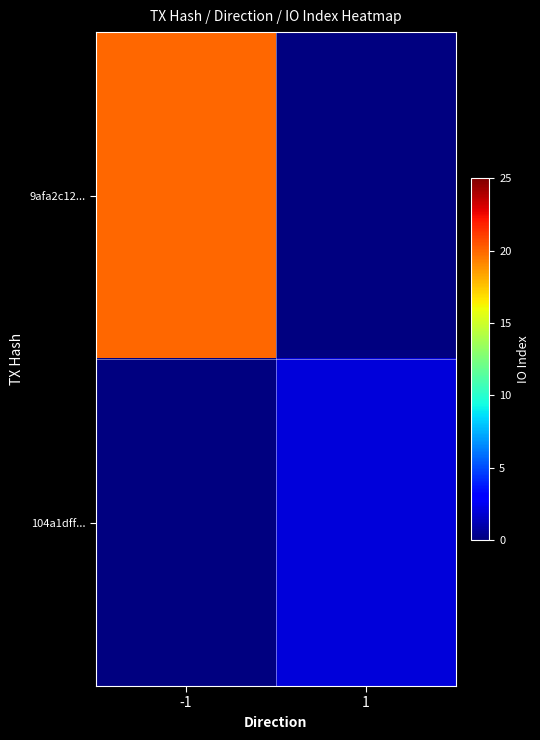

The 9afa2c12... series shows 35.3 at -1. True or false?

False